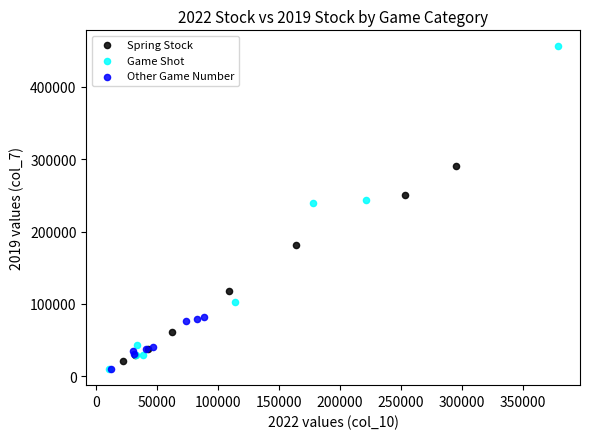

Which series has the largest Y range (max minus min)?

Game Shot